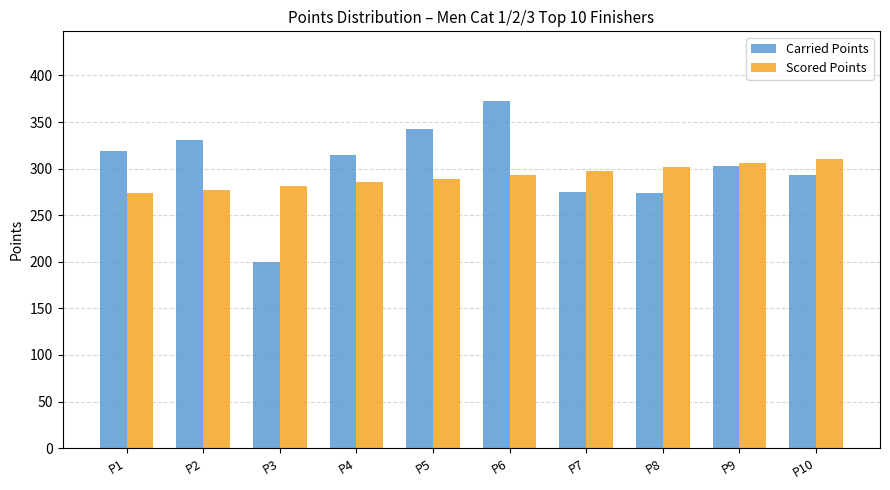

Read the Carried Points value at P9.

303.2